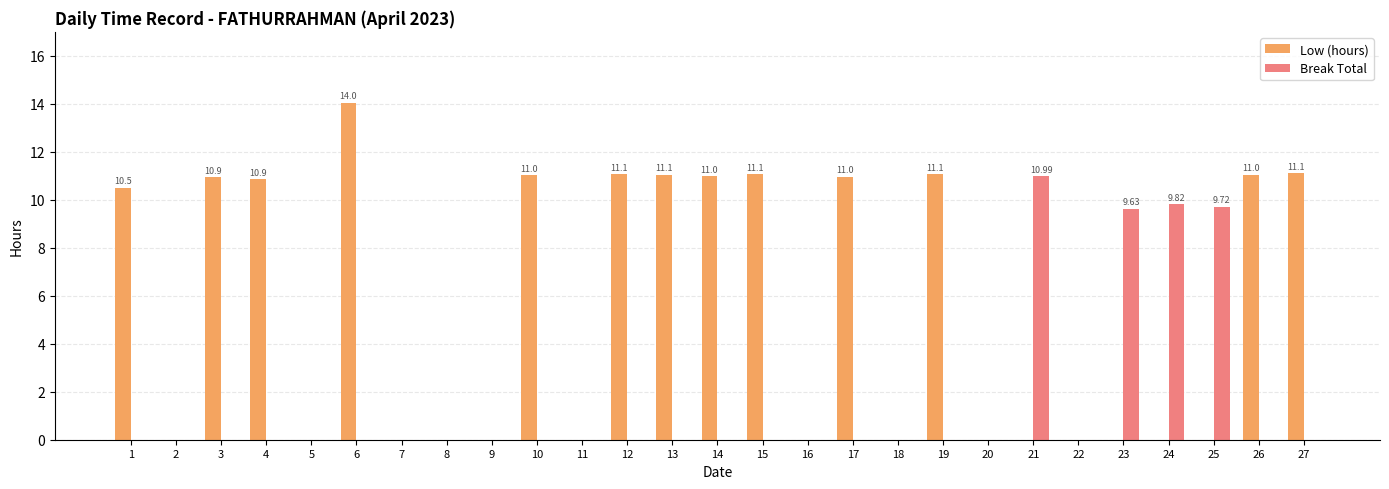

Is it true that Break Total equals 0.0 at 16?

True